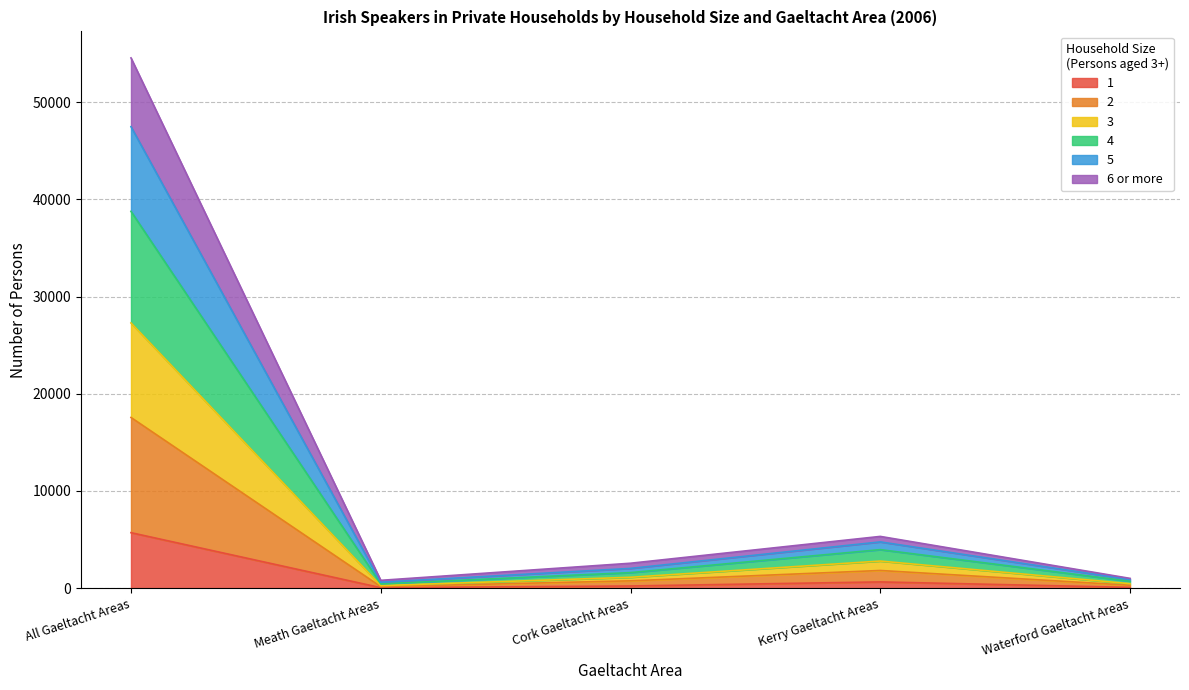

Is the value of 5 at Cork Gaeltacht Areas greater than the value of 3 at Kerry Gaeltacht Areas?

No